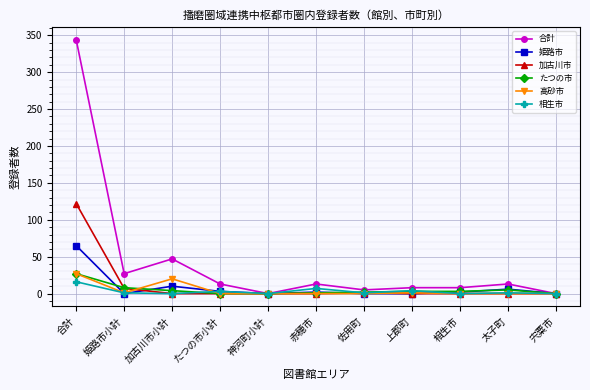

What is the label of the 7th point from the left?

佐用町